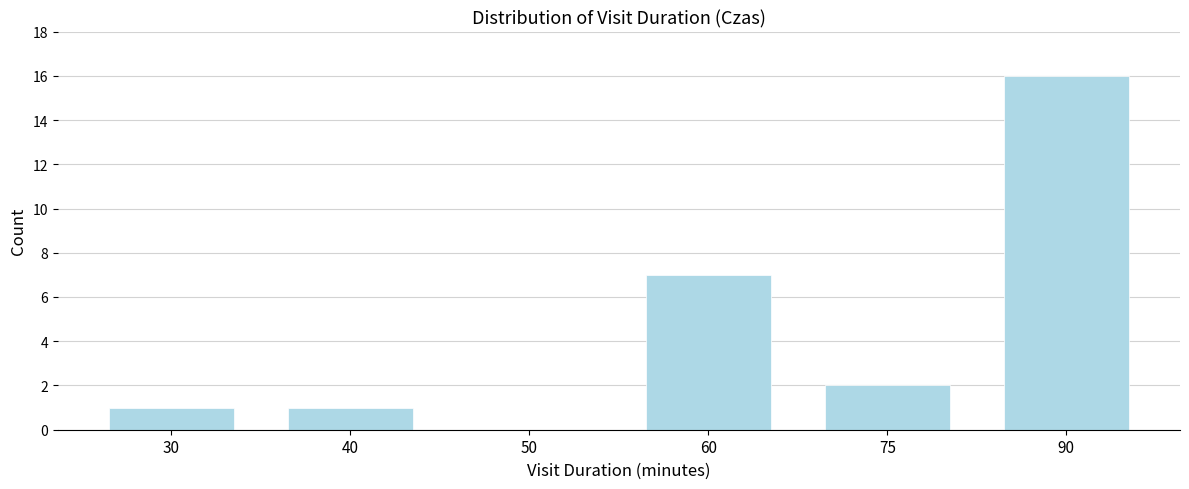

Reading left to right, what are all the values shown in this chart?

30=1	40=1	50=0	60=7	75=2	90=16